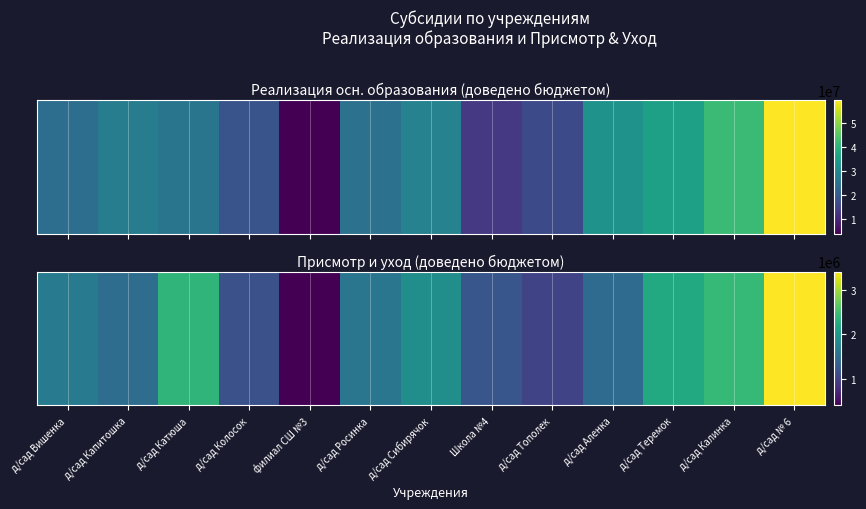

What is the change in value from д/сад Капитошка to д/сад № 6?

+1938500